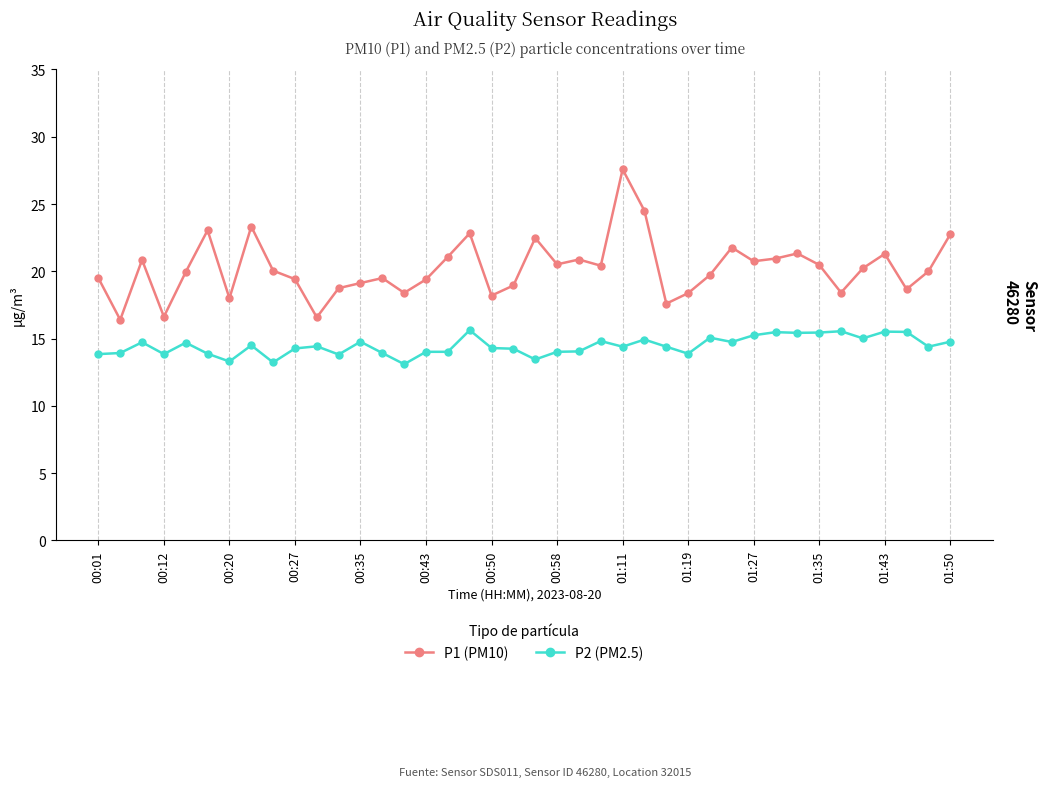

Which series has the largest total across all categories?

P1 (PM10)